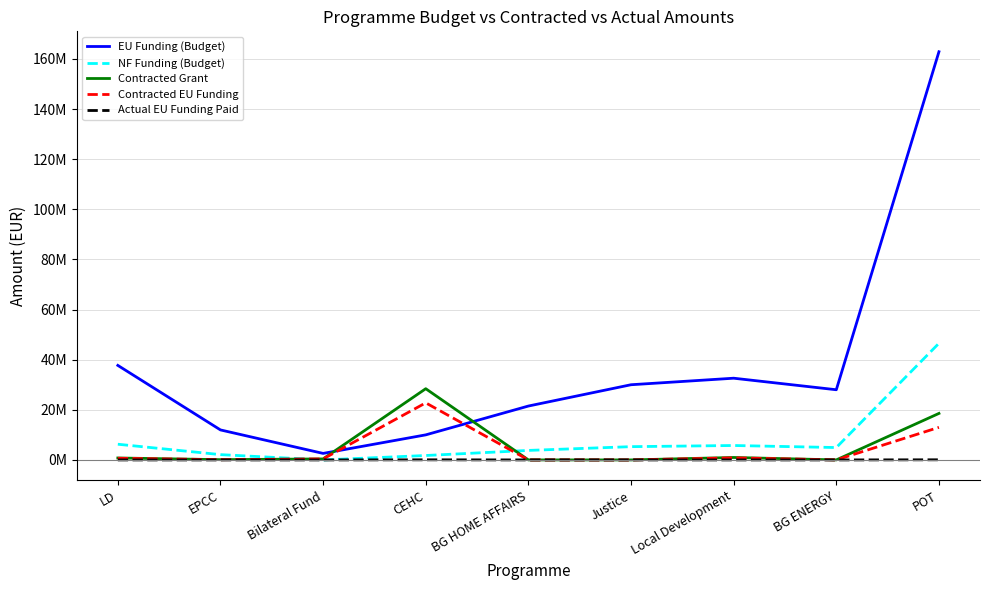

What is the smallest value displayed?

-511.3